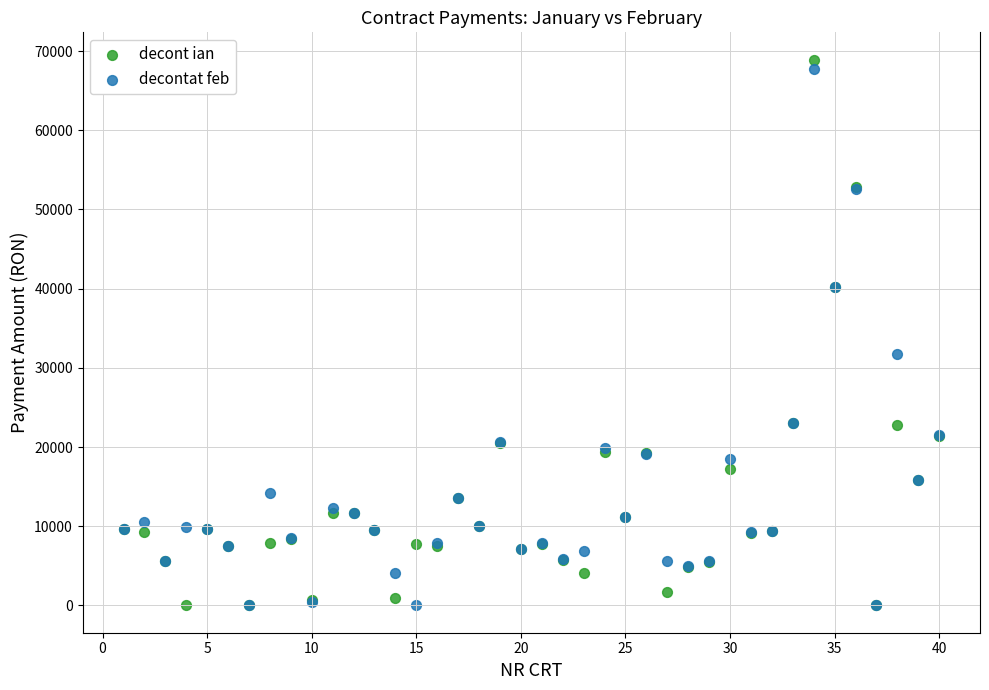

In the decont ian series, what Y value is closest to 34463?

40171.5